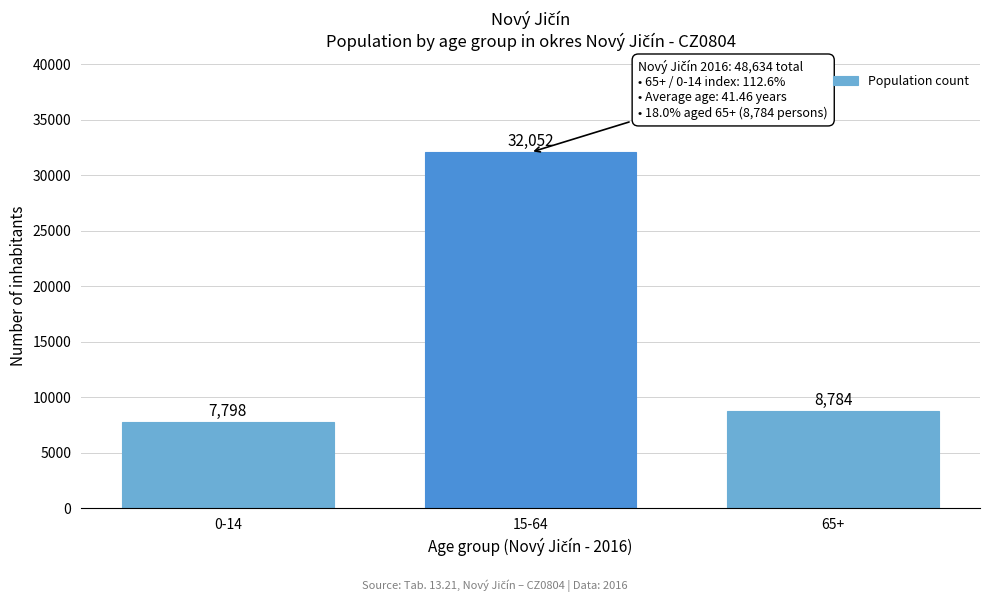

Reading right to left, list all the values displayed in this chart.

65+=8784	15-64=32052	0-14=7798